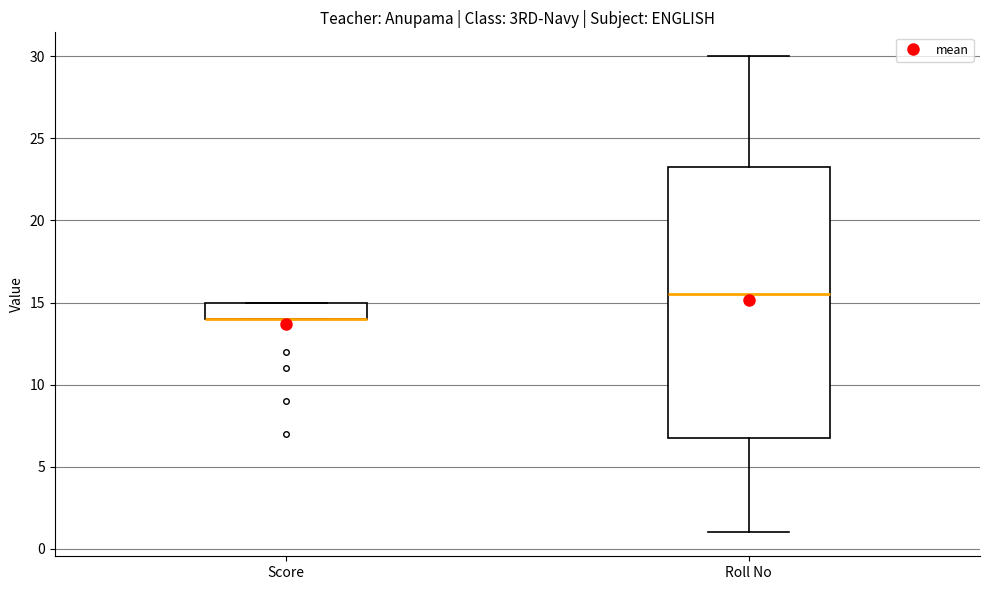

Which box is the tallest, from its lower edge to its upper edge?

Roll No